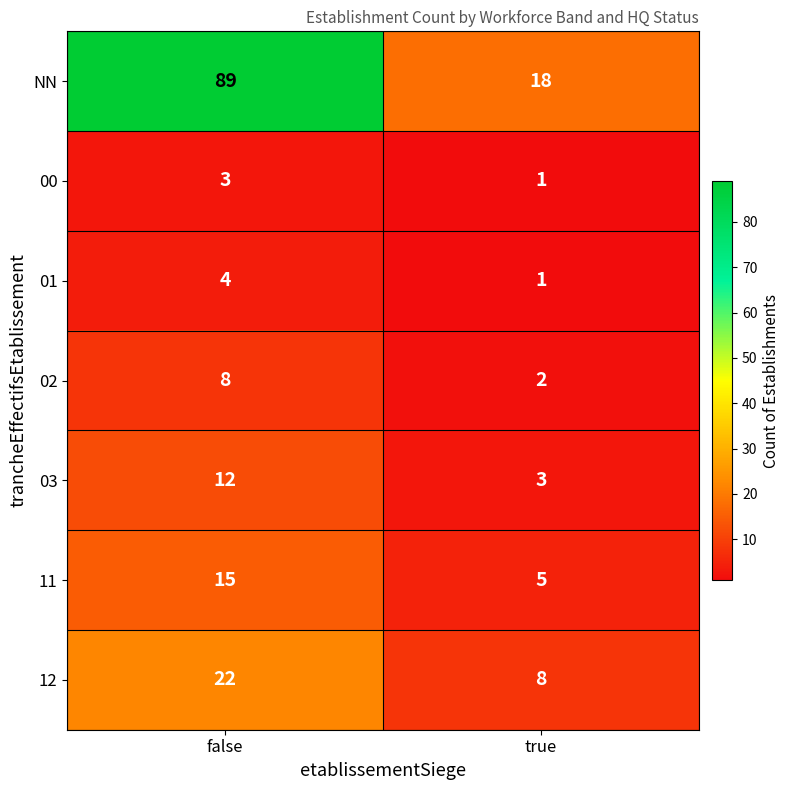

Reading right to left, transcribe all the data shown in this chart.

NN: 18	89
00: 1	3
01: 1	4
02: 2	8
03: 3	12
11: 5	15
12: 8	22